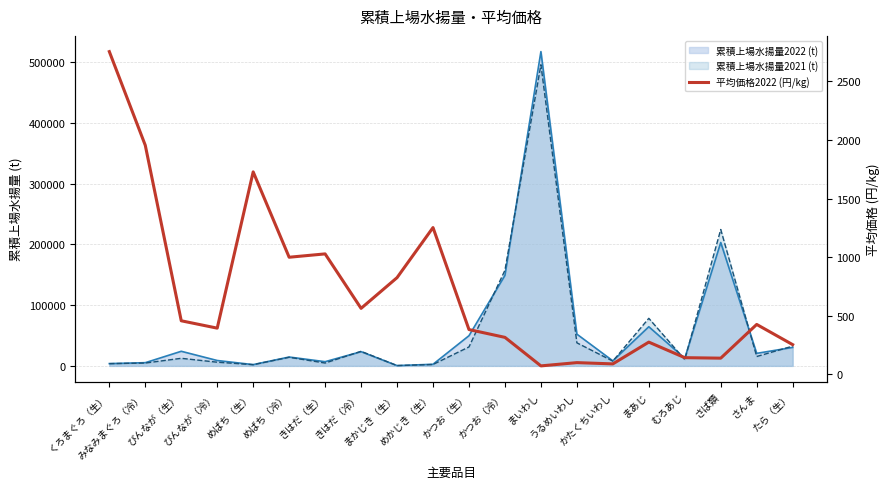

The chart shows a value of 2753.8 at くろまぐろ（生）. True or false?

True